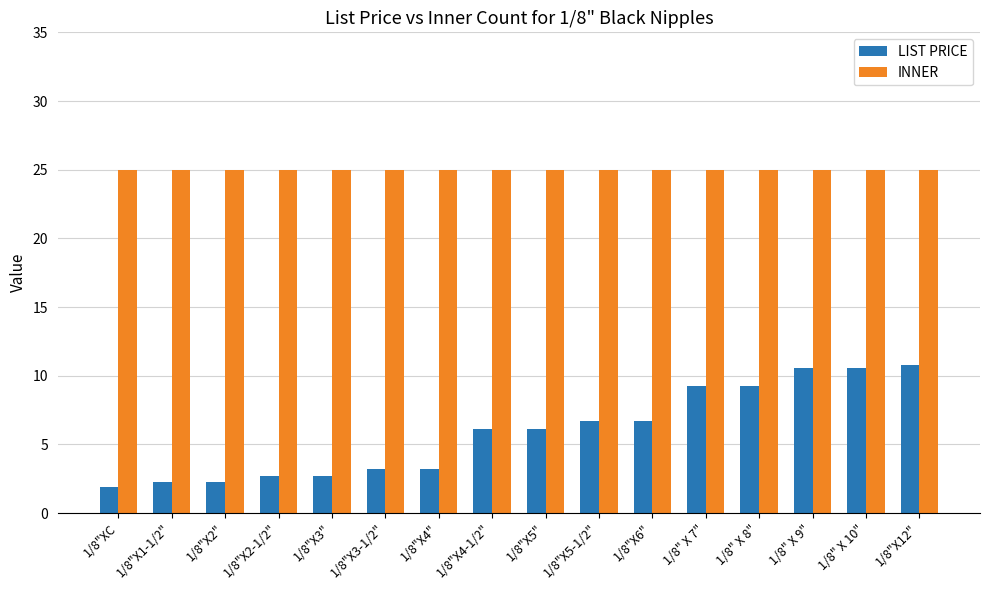

True or false: LIST PRICE has a value of 3.3 at 1/8"X5-1/2".

False